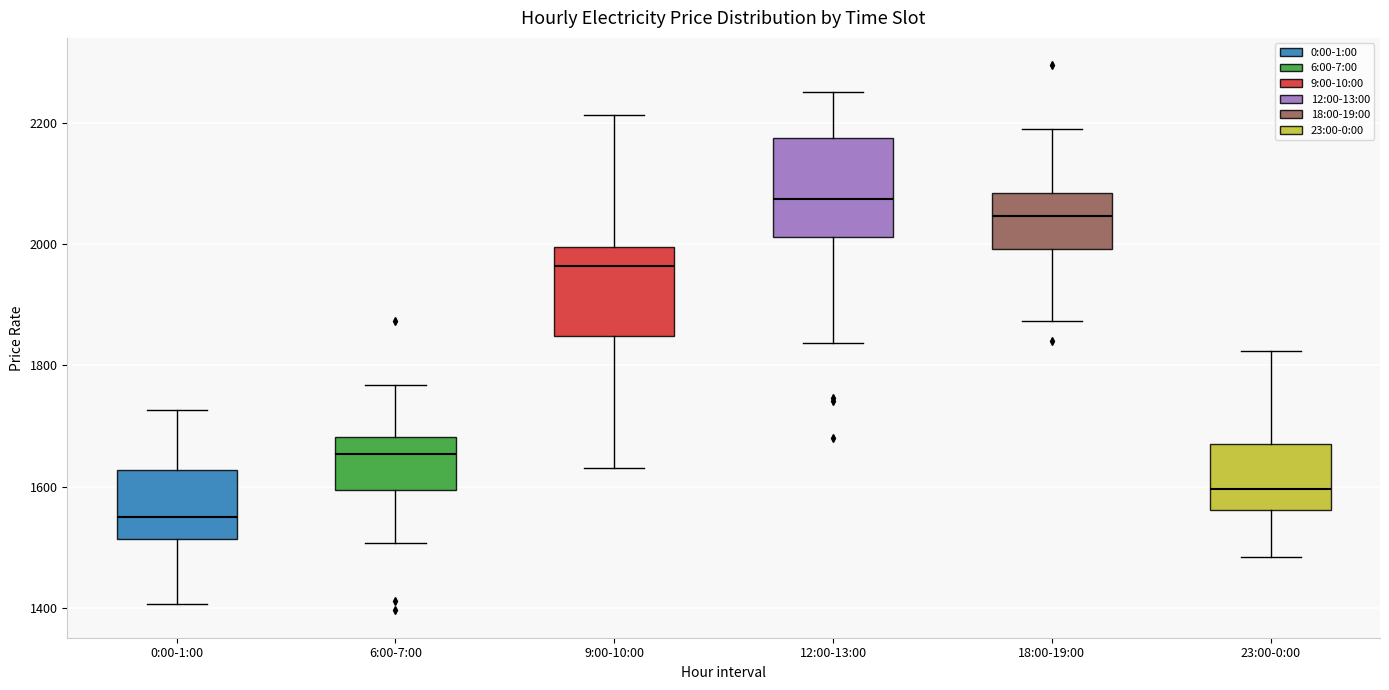

Where does the upper whisker of the box for 9:00-10:00 end on the y-axis? The values are not printed on the chart, so give them approximately, as read against the axis.

2220